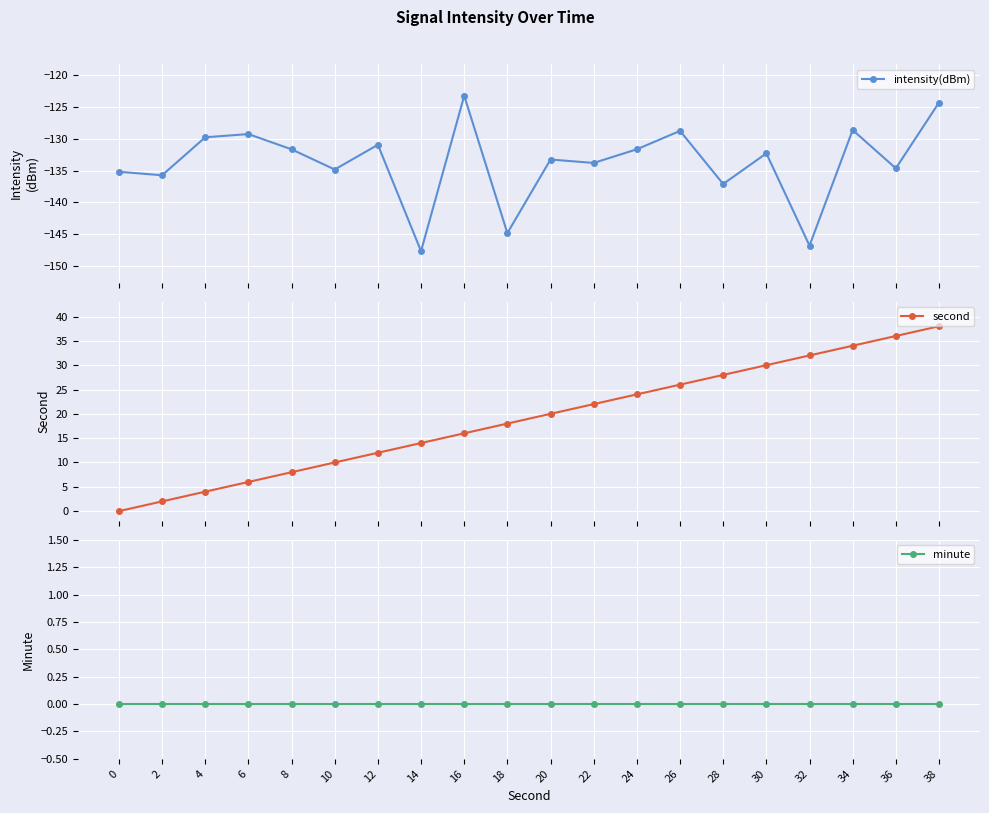

List the labels in order of minute value, smallest first.

0, 2, 4, 6, 8, 10, 12, 14, 16, 18, 20, 22, 24, 26, 28, 30, 32, 34, 36, 38